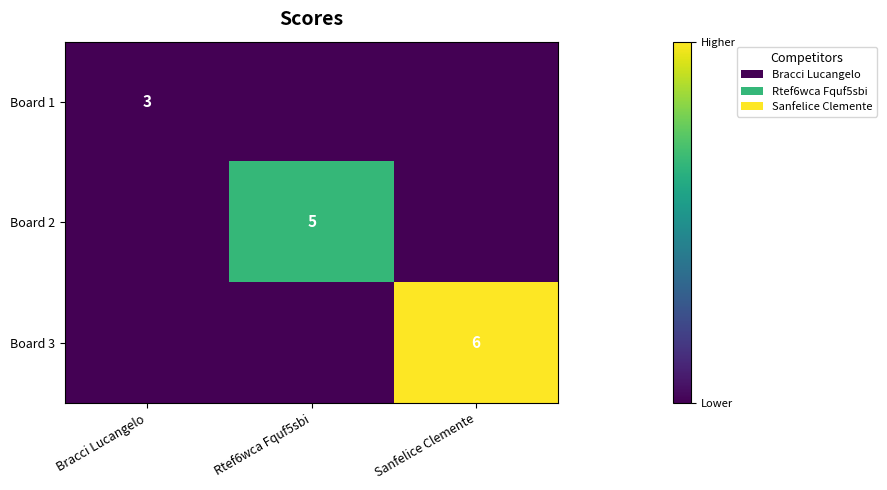

True or false: Board 1 has a value of 3 at Bracci Lucangelo.

True